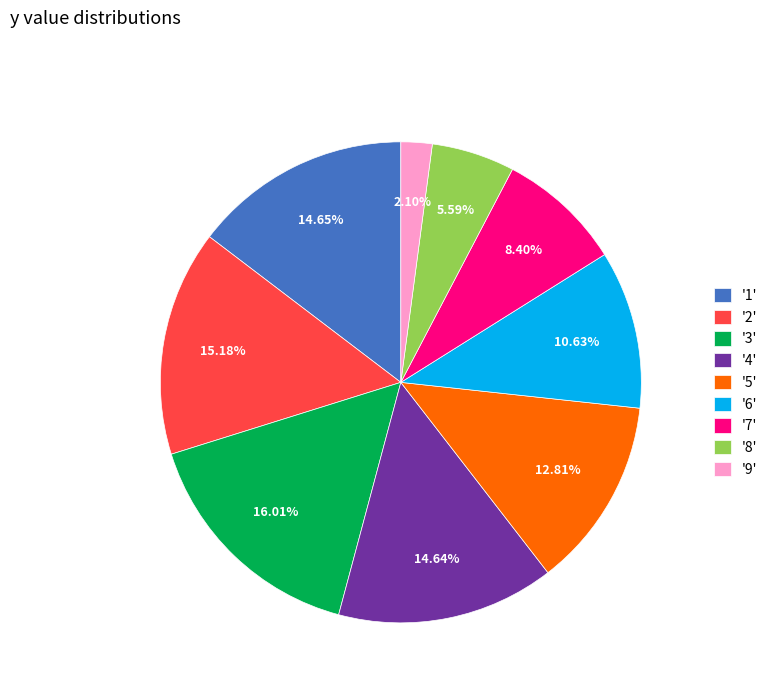

Does '1' account for over 50% of the chart?

No